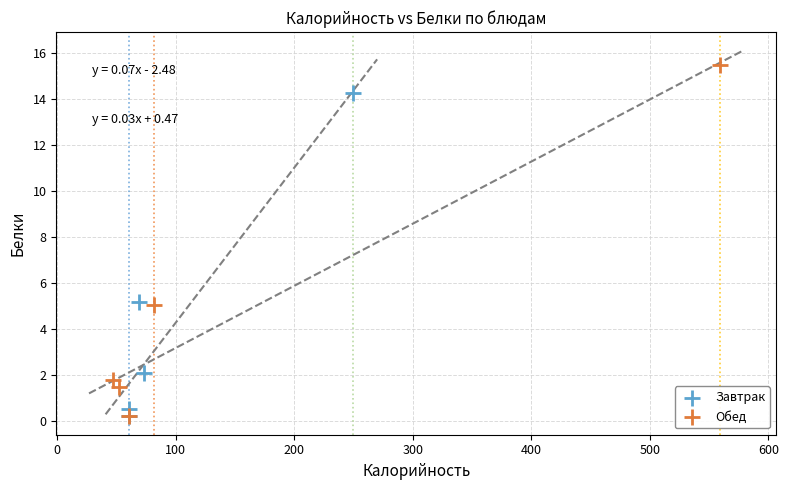

Which series reaches the maximum Y coordinate?

Обед